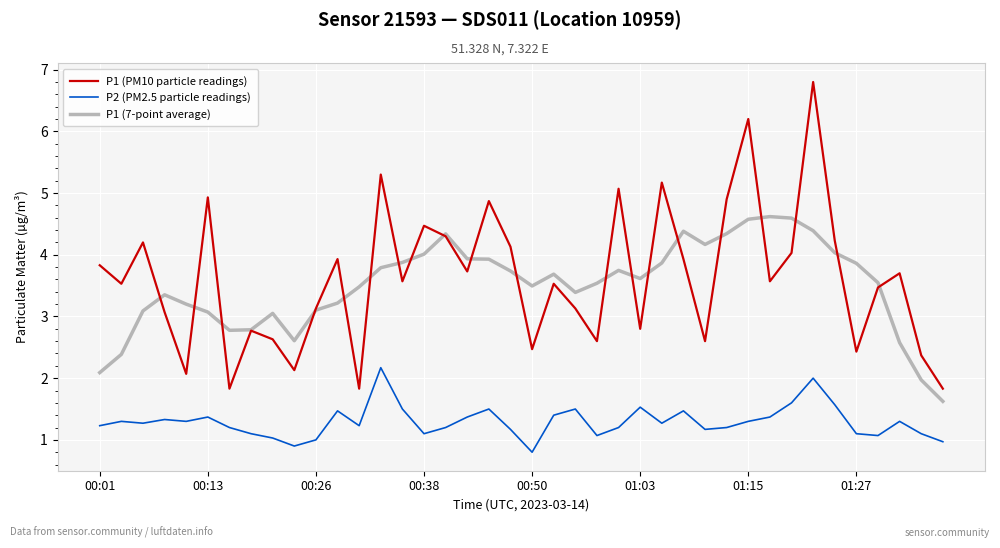

What is the difference between the maximum and second lowest values in the P1 (PM10 particle readings) series?

5.0